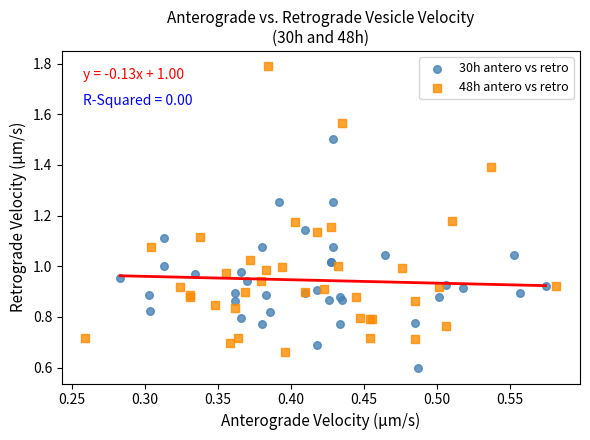

Which series has the largest Y range (max minus min)?

48h antero vs retro